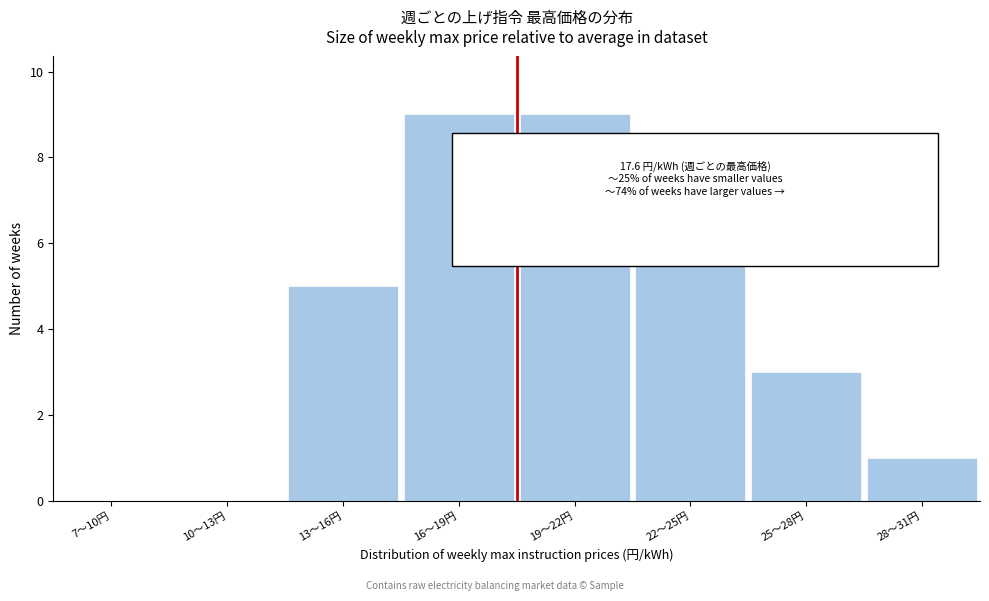

Reading left to right, extract all data points from this chart.

7～10円=0	10～13円=0	13～16円=5	16～19円=9	19～22円=9	22～25円=6	25～28円=3	28～31円=1